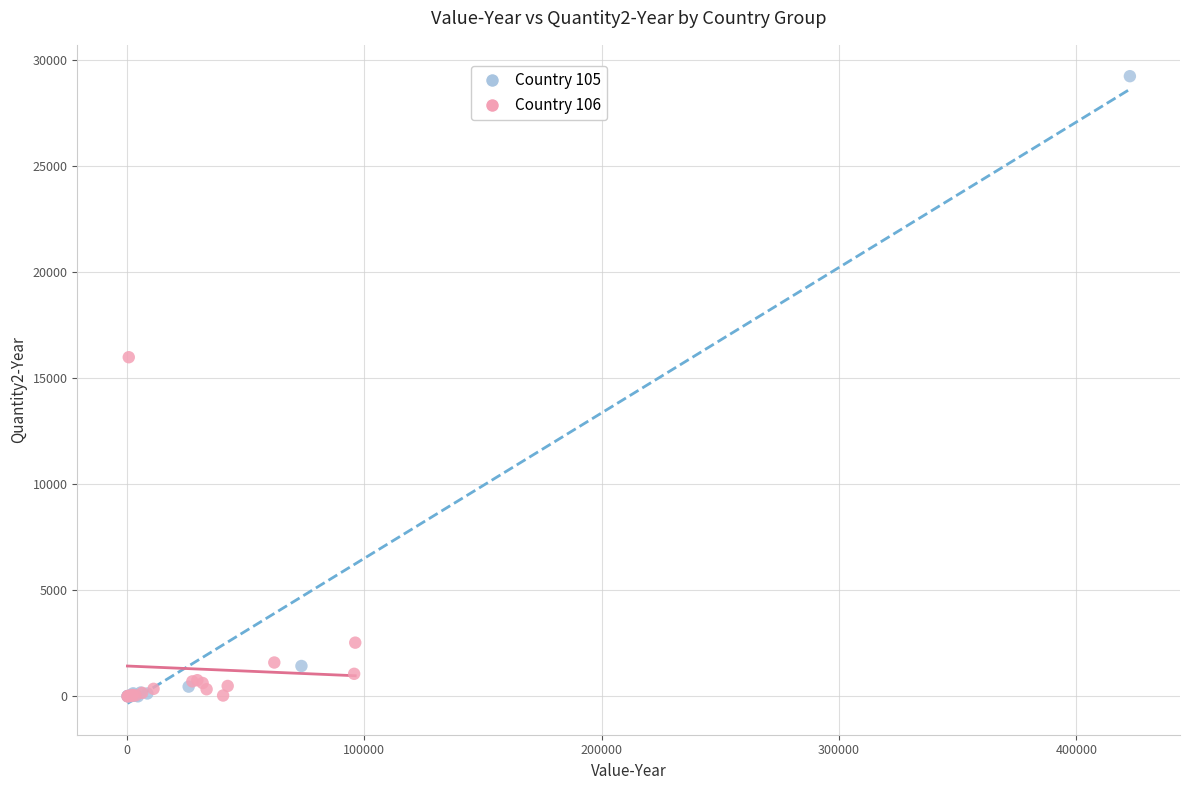

Which series has the largest Y range (max minus min)?

Country 105